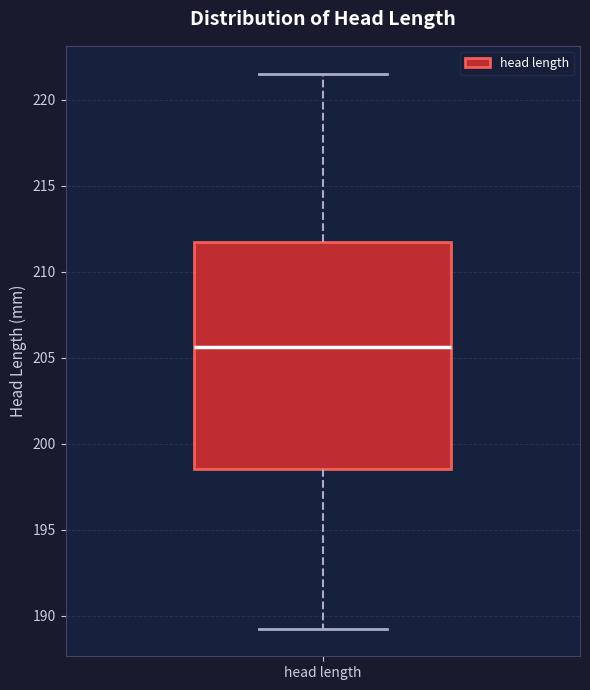

Where does the upper whisker of the box for head length end on the y-axis? The values are not printed on the chart, so give them approximately, as read against the axis.

221.5